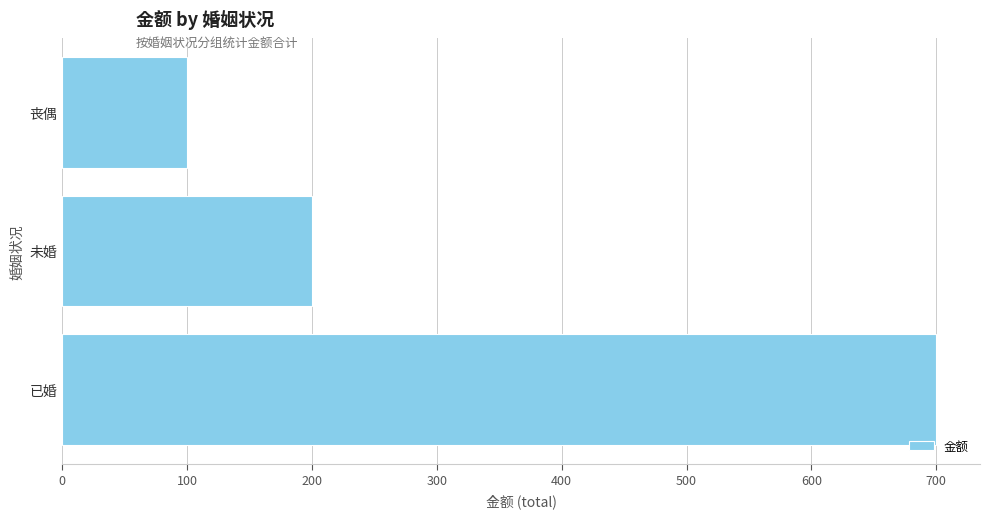

Rank the categories by value from highest to lowest.

已婚, 未婚, 丧偶